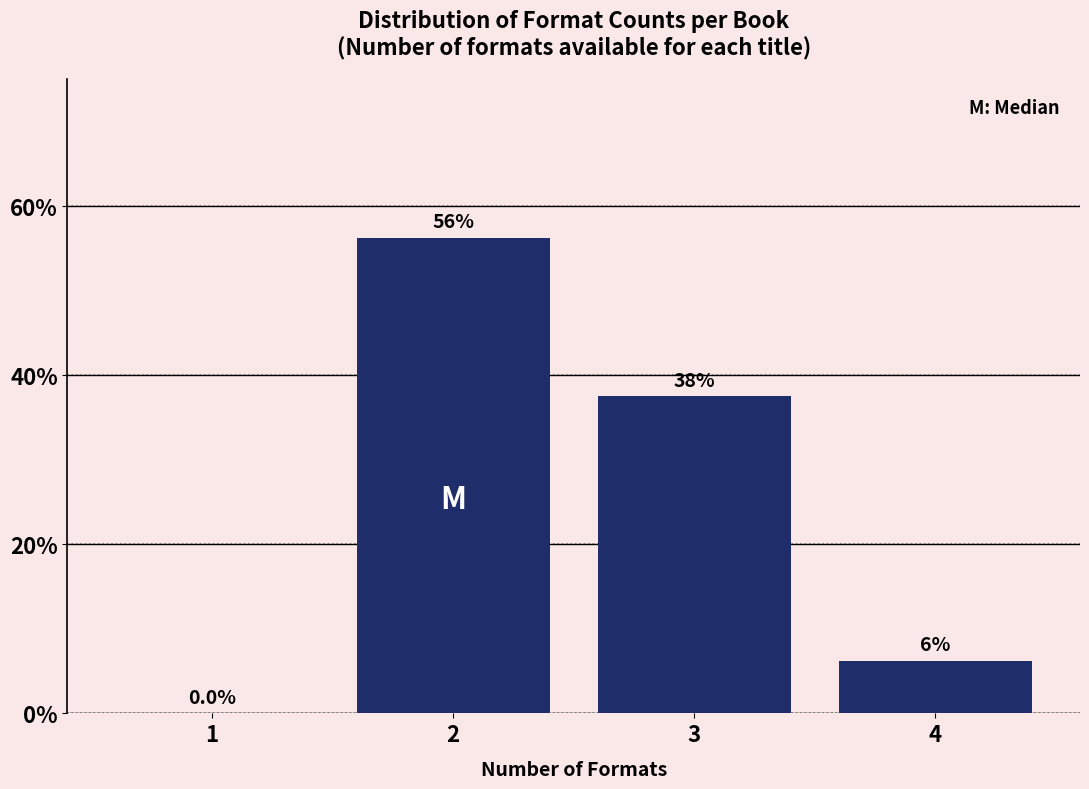

At which label is the value closest to 28?

3